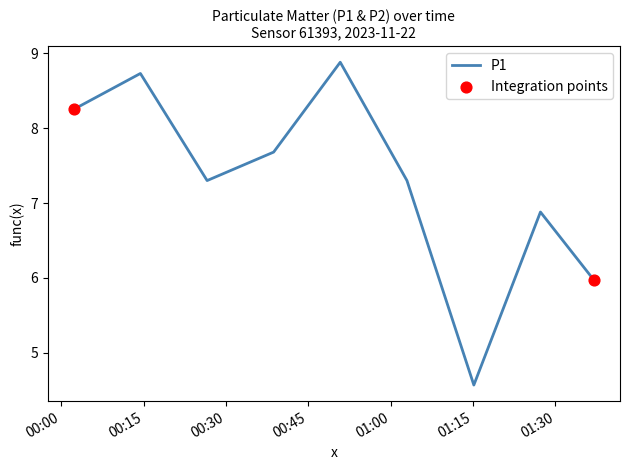

What is the difference between the maximum and minimum values?

4.3